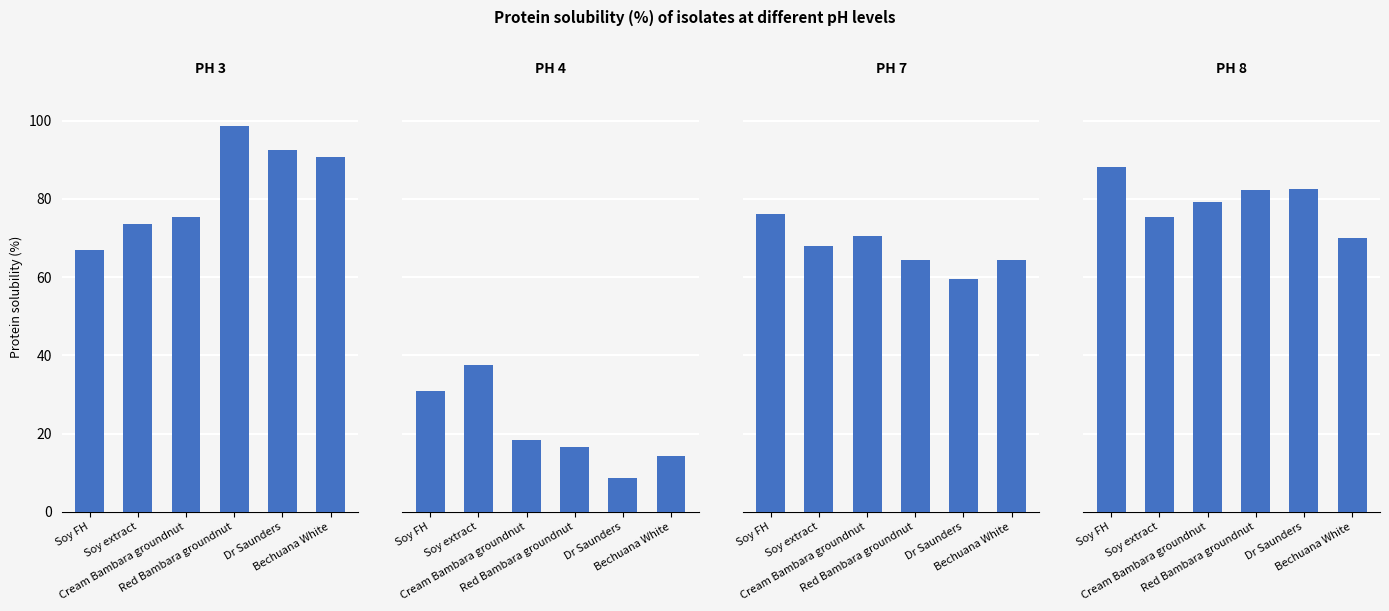

Rank the categories by PH 7 value from highest to lowest.

Soy FH, Cream Bambara groundnut, Soy extract, Red Bambara groundnut, Bechuana White, Dr Saunders